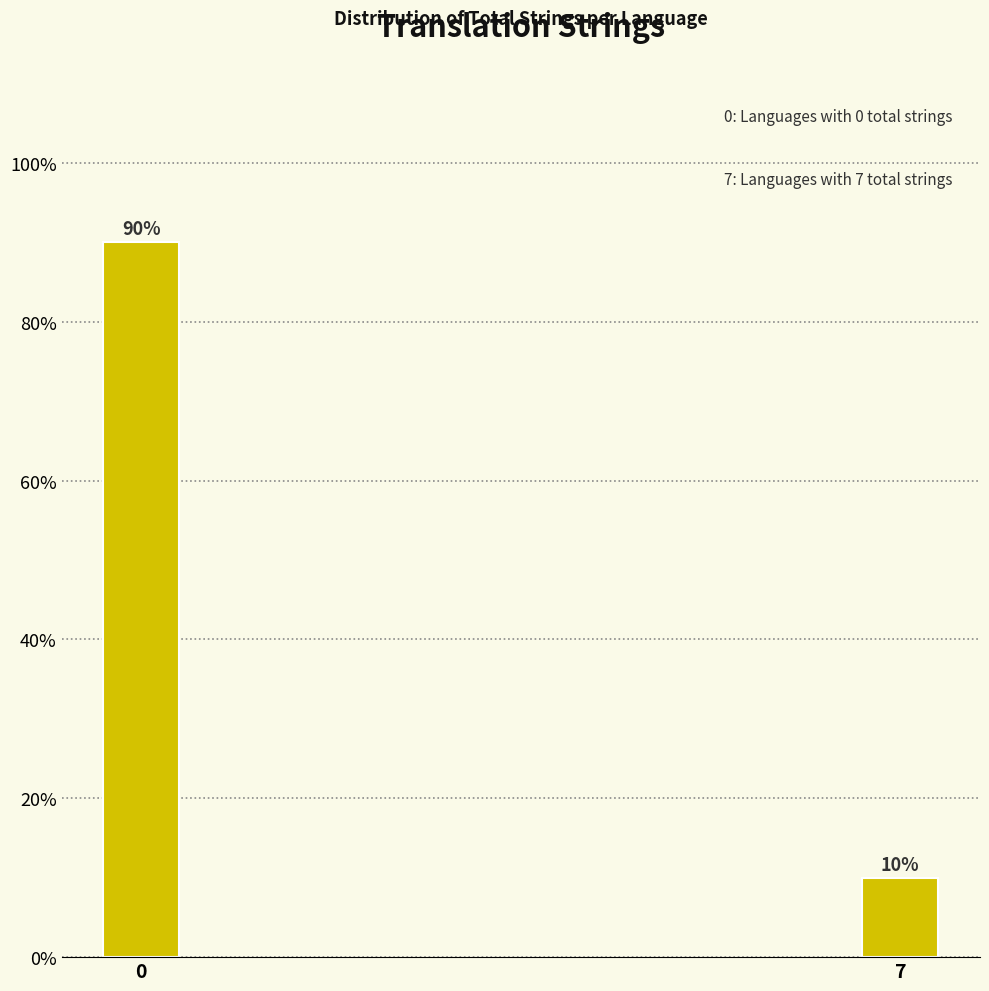

Reading left to right, what are all the values shown in this chart?

0=90	7=10